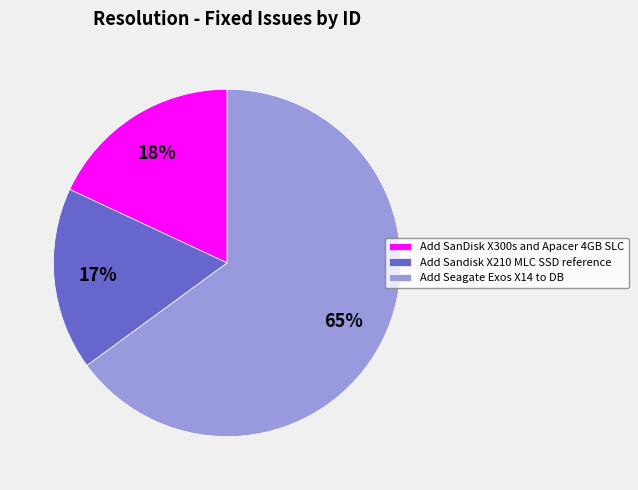

Is the sum of Add Sandisk X210 MLC SSD reference and Add Seagate Exos X14 to DB greater than half?

Yes